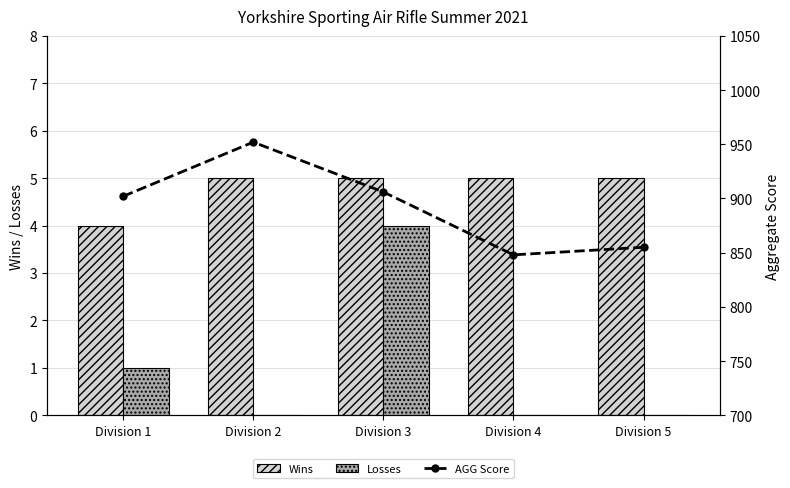

The value of AGG Score at Division 4 is 527. True or false?

False